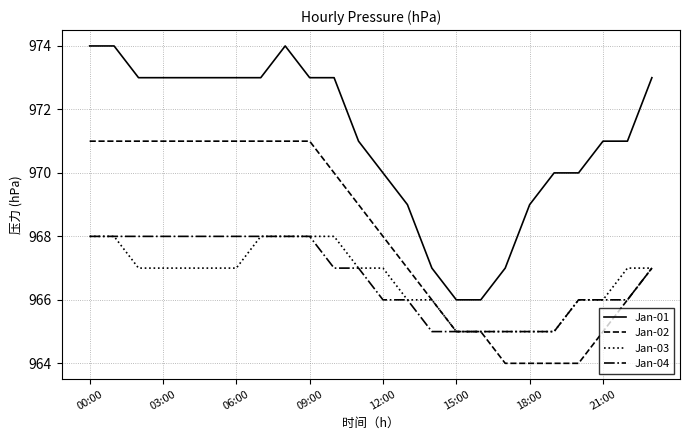

Which series has the largest total across all categories?

Jan-01